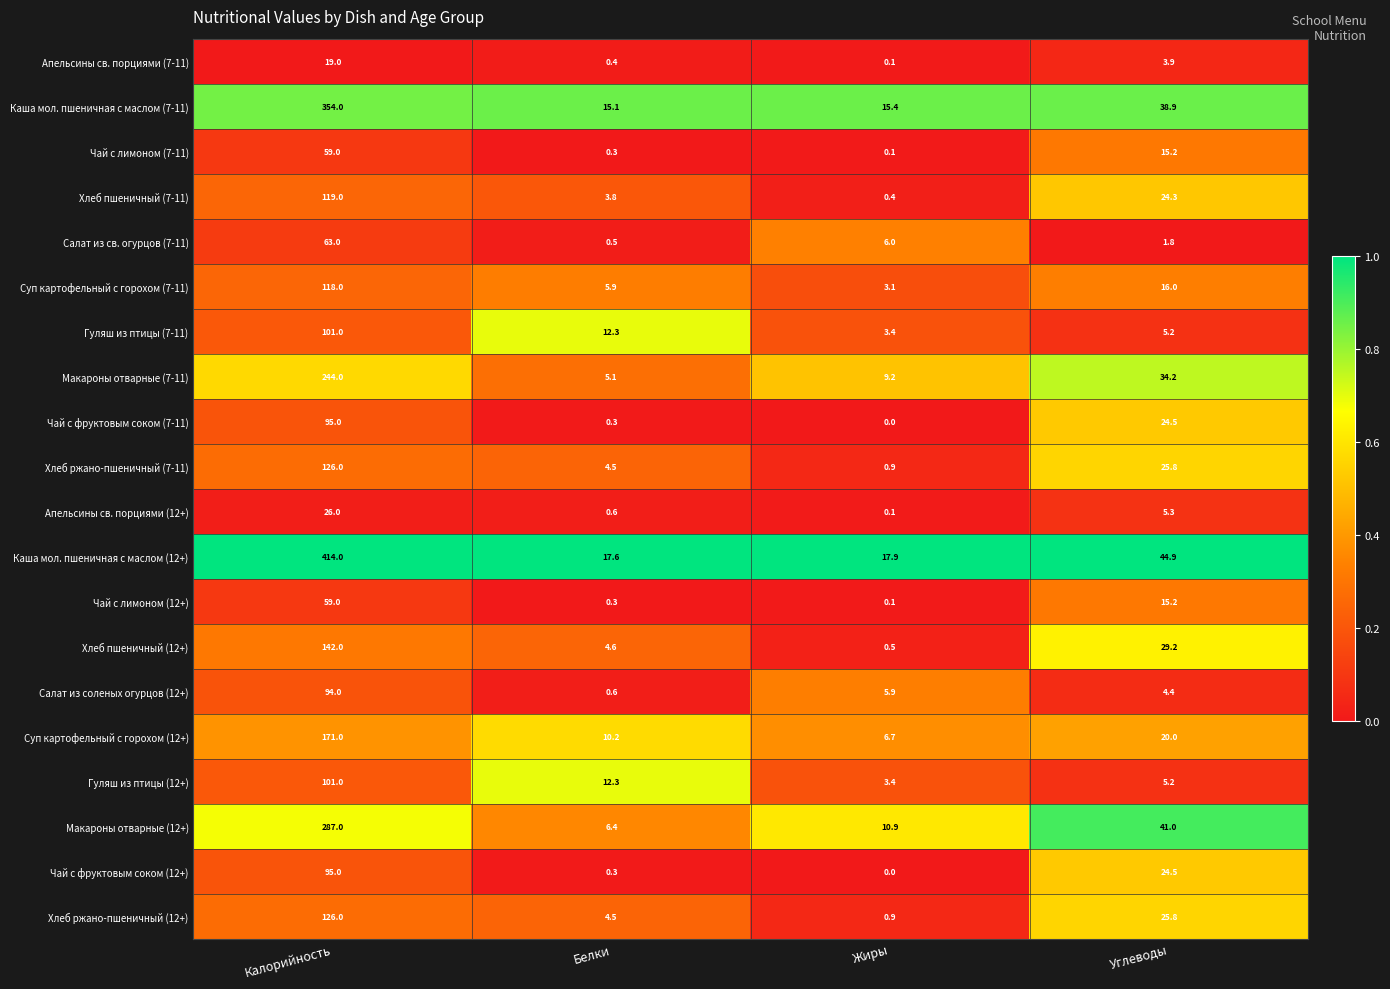

Which series has the widest spread of values?

Каша мол. пшеничная с маслом (12+)